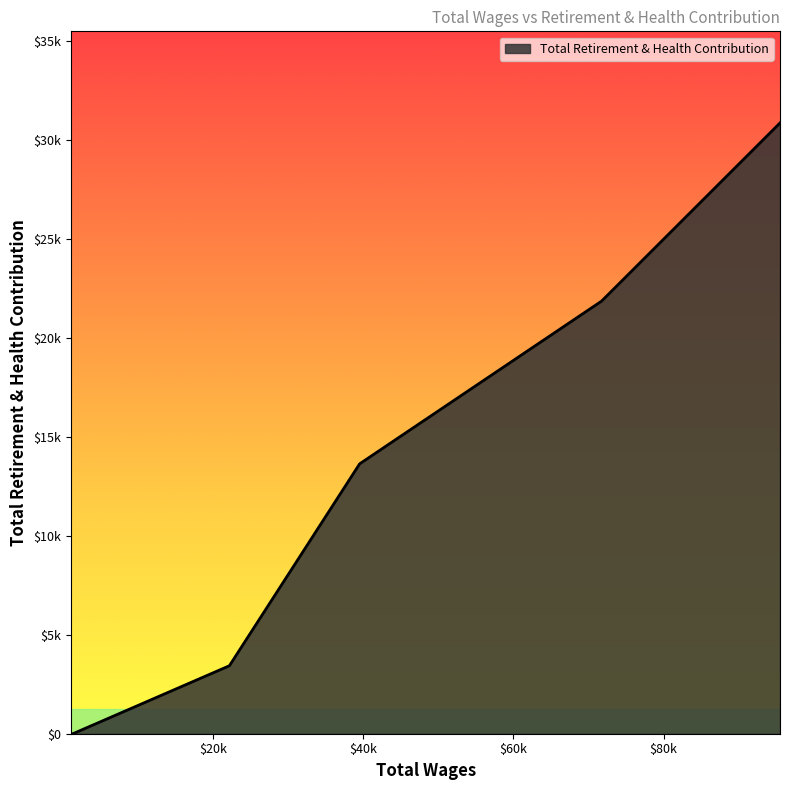

Rank the categories by value from highest to lowest.

95508.0, 71742.0, 39516.0, 22166.0, 1320.0, 1089.0